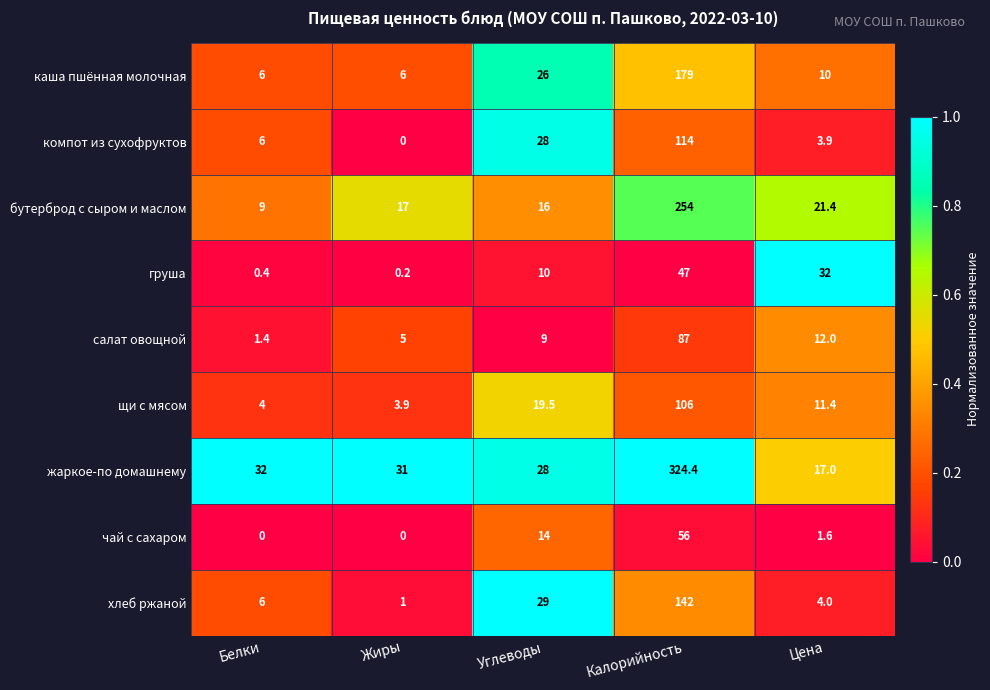

True or false: каша пшённая молочная has a value of 14.8 at Углеводы.

False